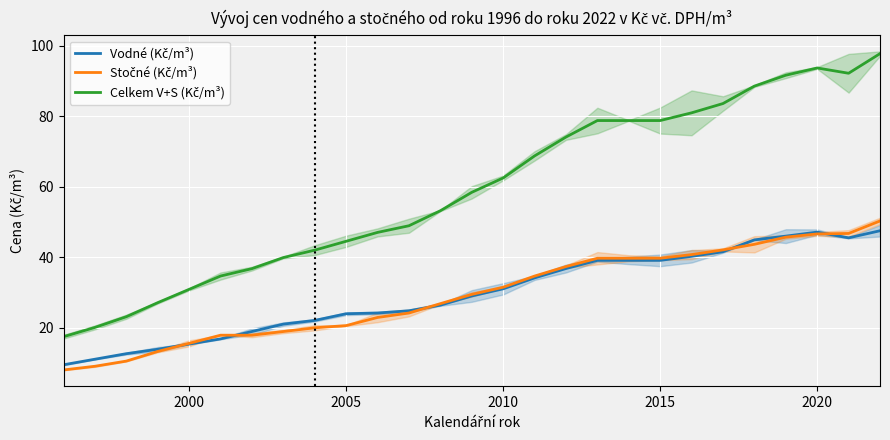

Which series has the widest spread of values?

Celkem V+S (Kč/m³)